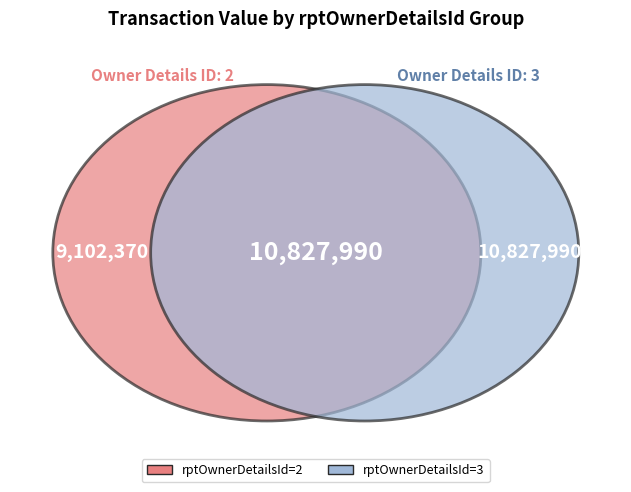

What portion of the pie excludes 2?

97.7%